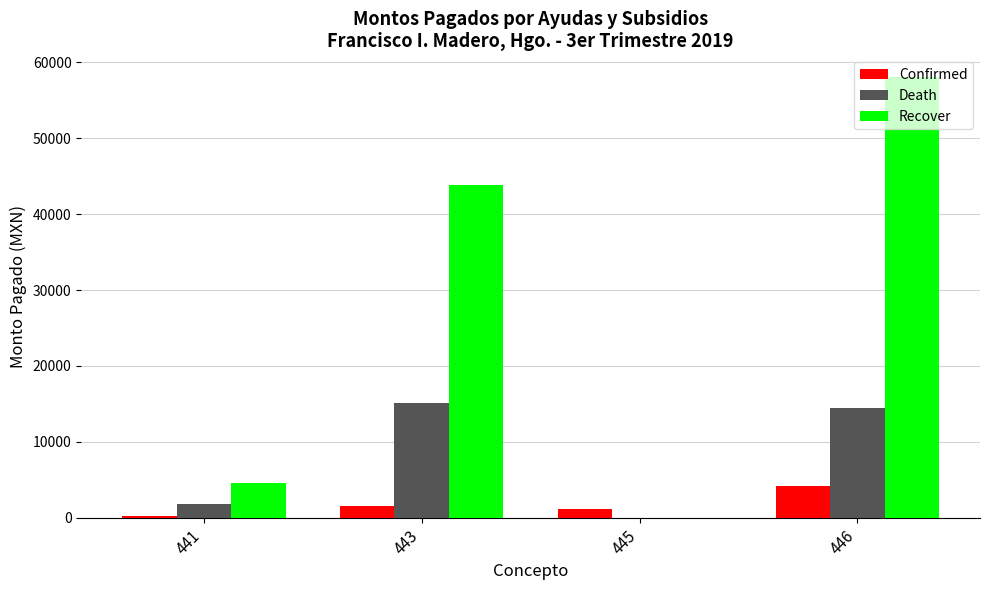

The value of Recover at 446 is 58029.0. True or false?

True